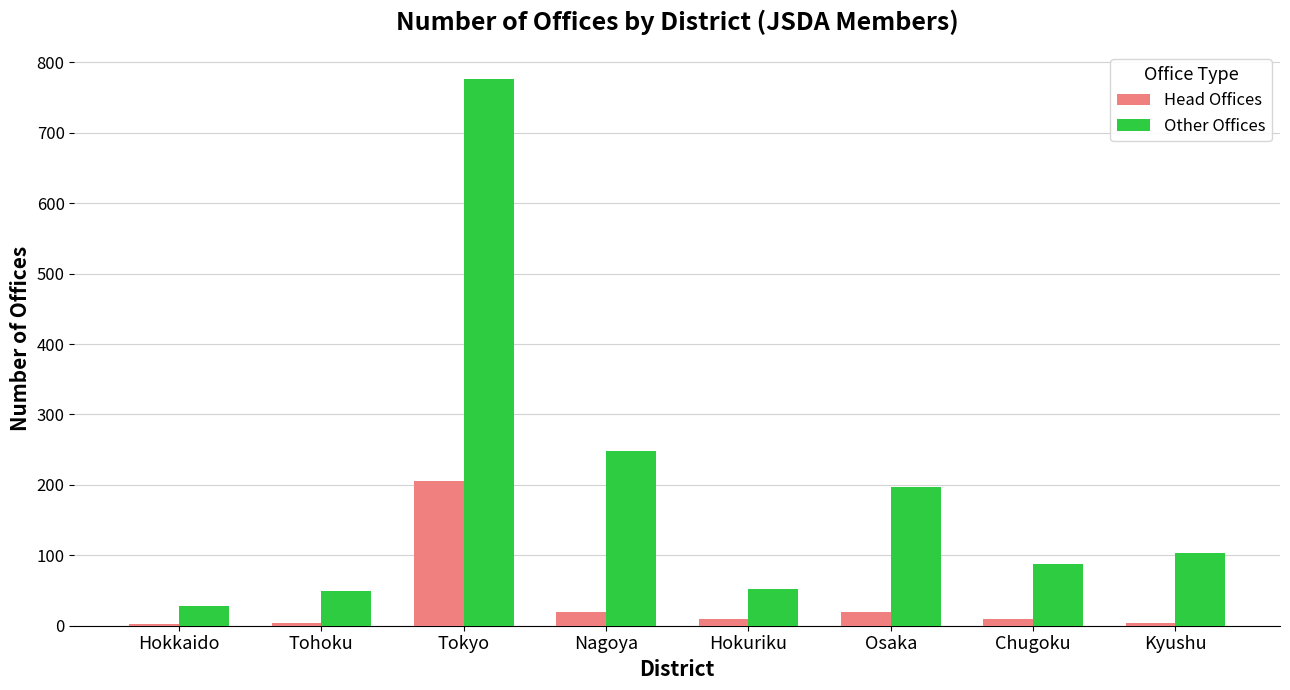

Are the bars grouped side by side (vs. stacked)?

Yes